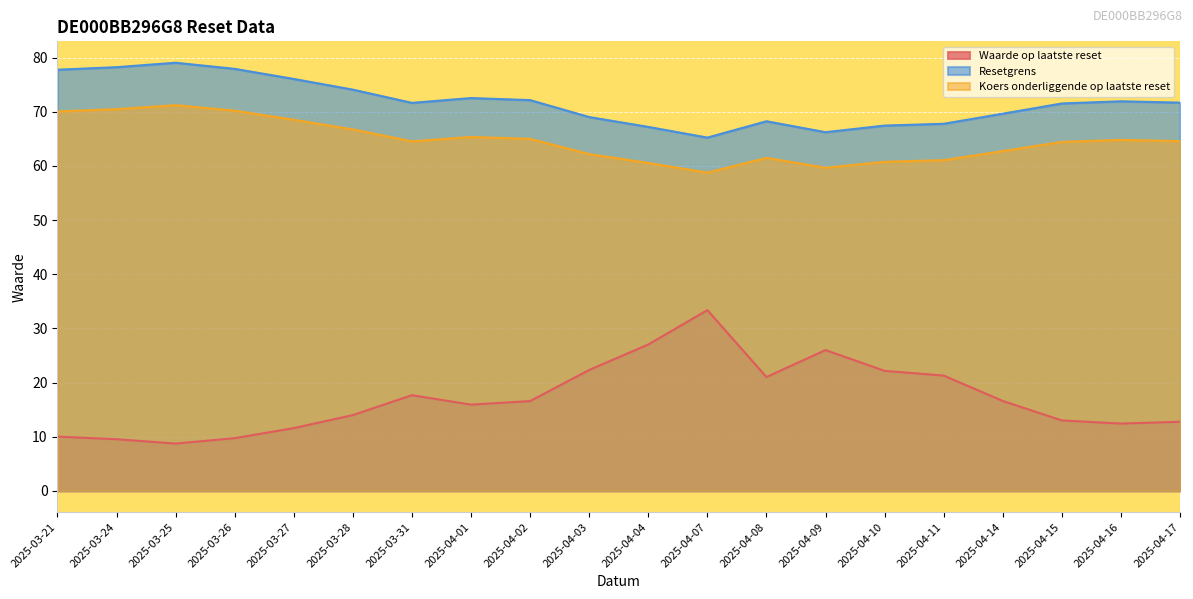

At which category does Waarde op laatste reset reach its first local valley?

2025-03-25